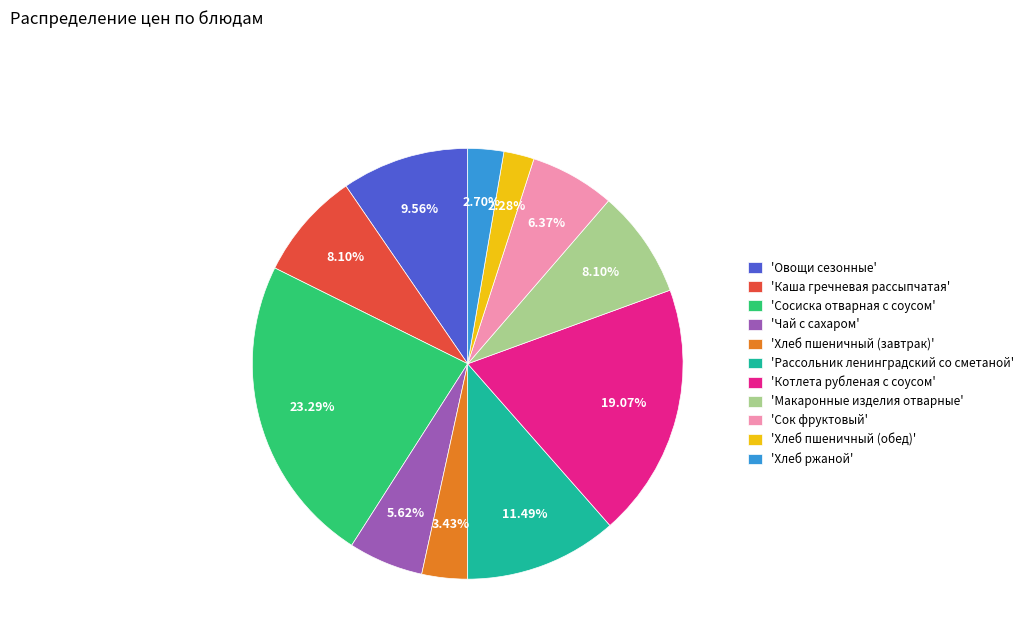

Does 'Чай с сахаром' represent more than half of the total?

No